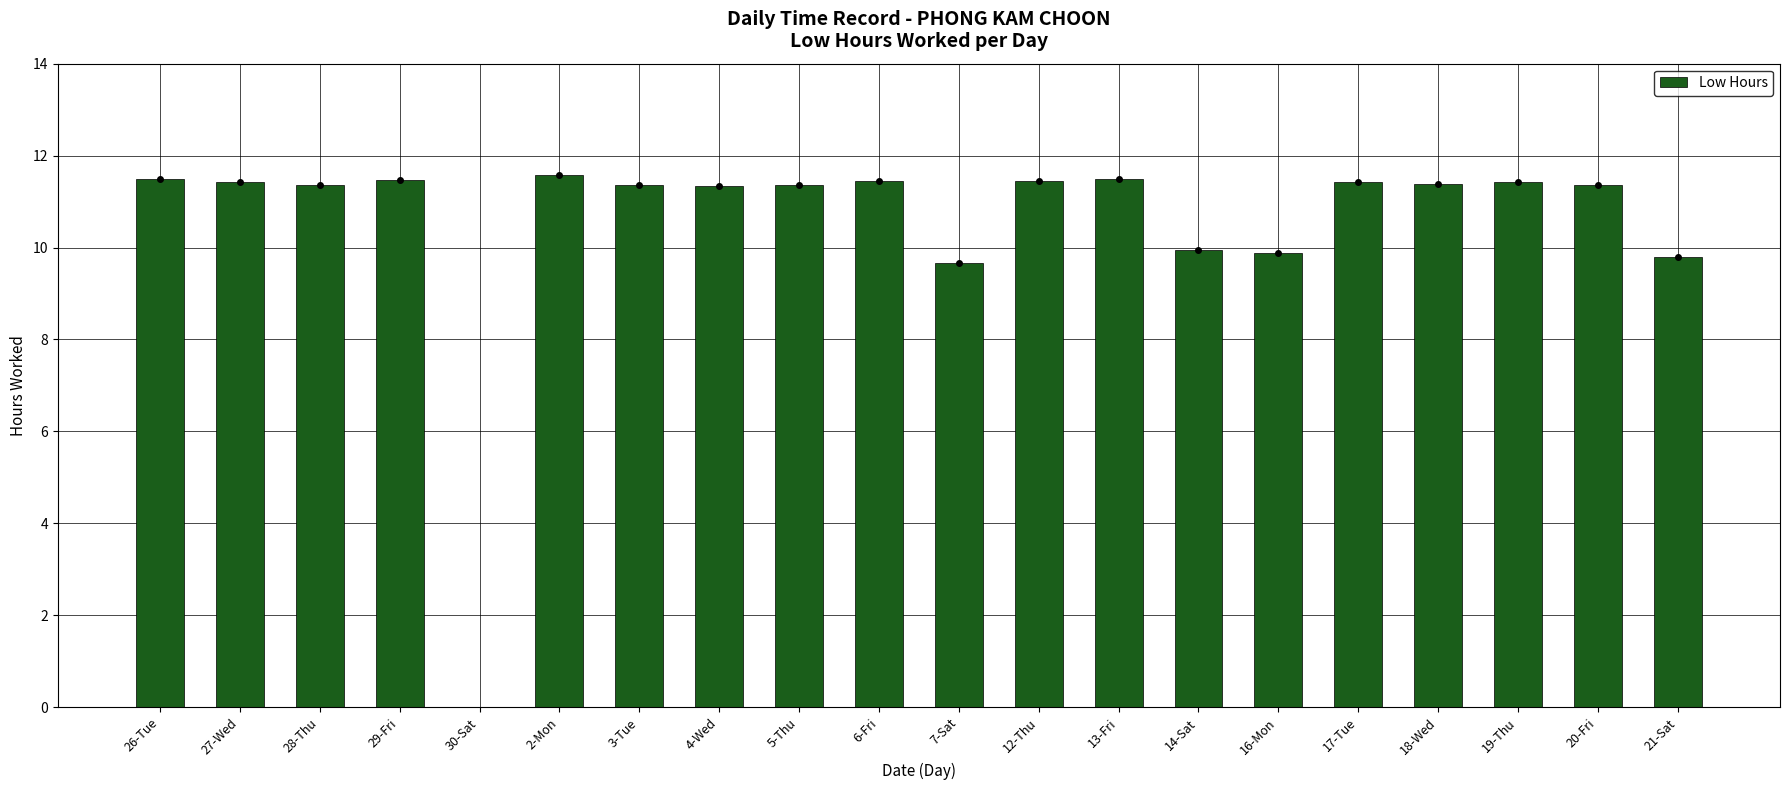

What is the maximum value shown in the chart?

11.6